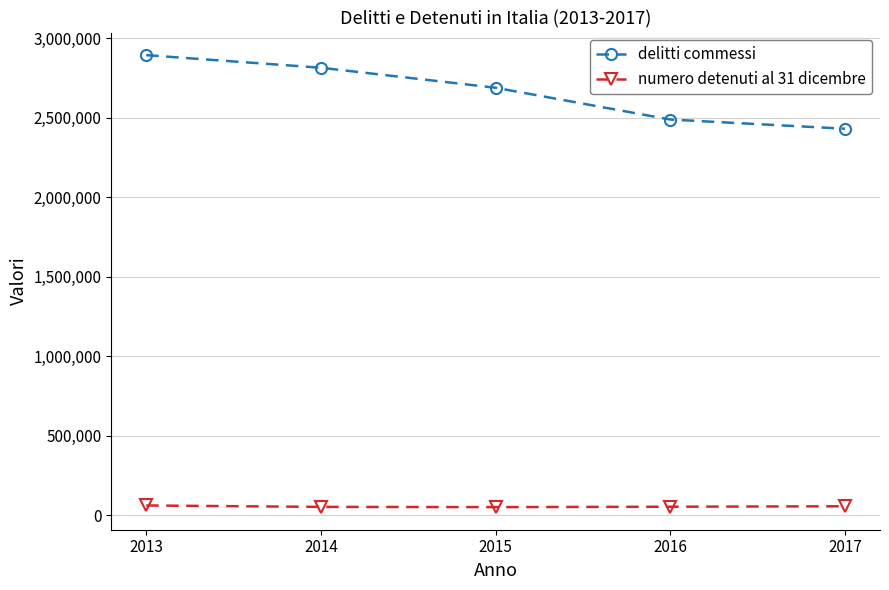

What is the difference between the delitti commessi values at 2015 and 2016?

199860